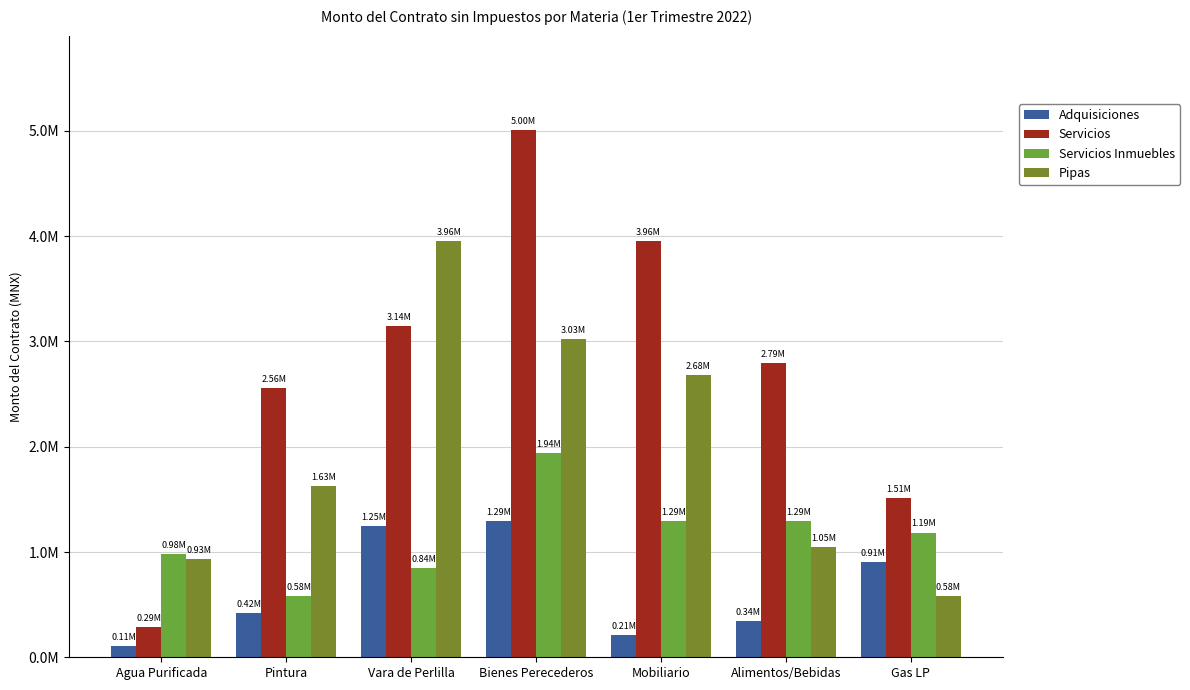

Rank the series by their average value, from lowest to highest.

Adquisiciones, Servicios Inmuebles, Pipas, Servicios